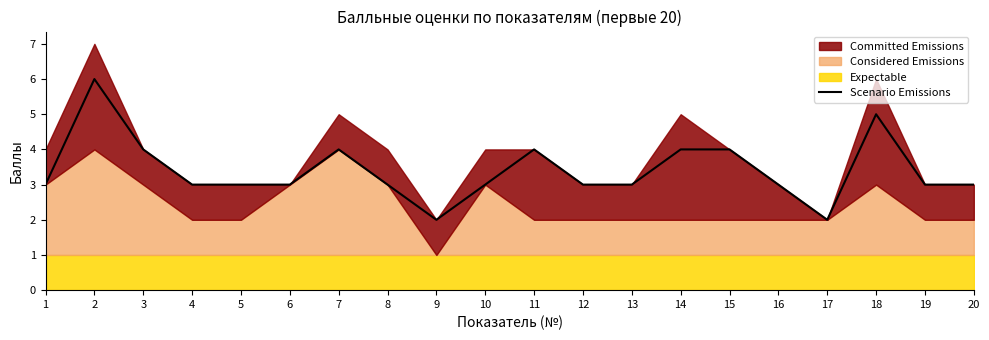

How many values are below 3?

2